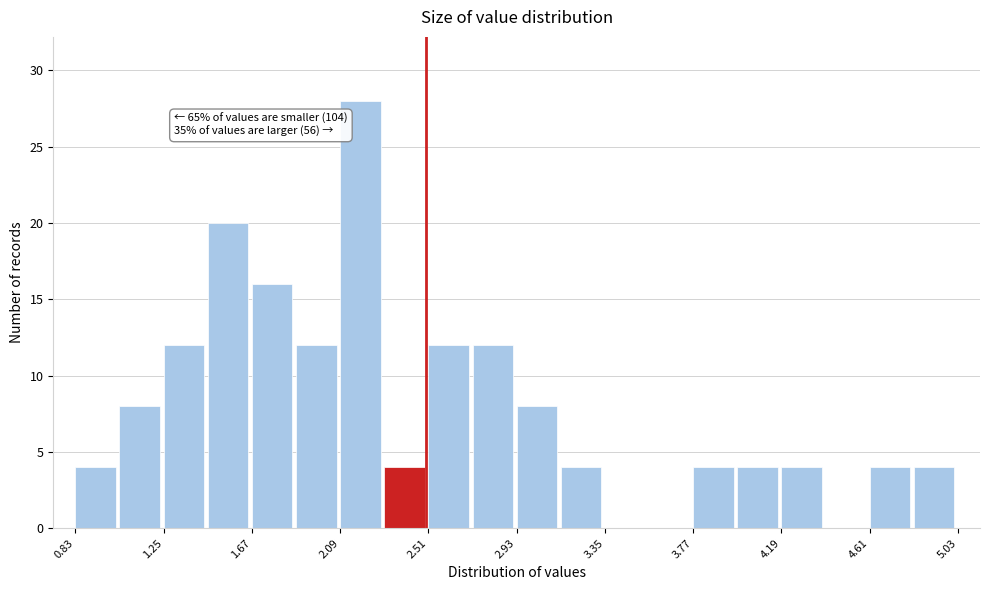

Over which range of the x-axis is the bar tallest?

2.09 to 2.30